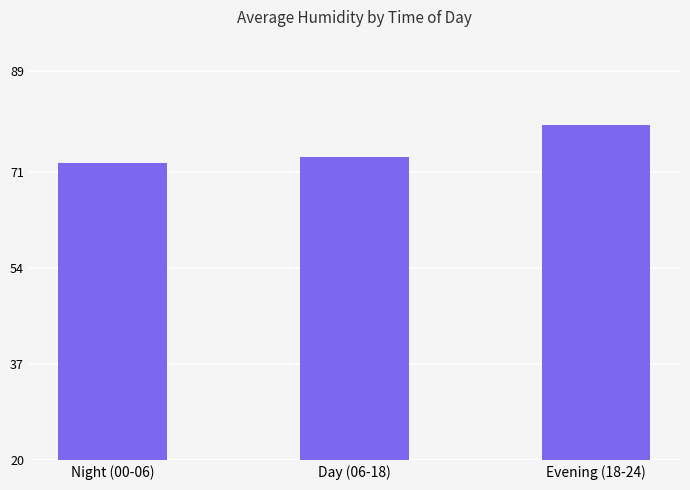

At which category does the chart reach its peak across all series?

Evening (18-24)